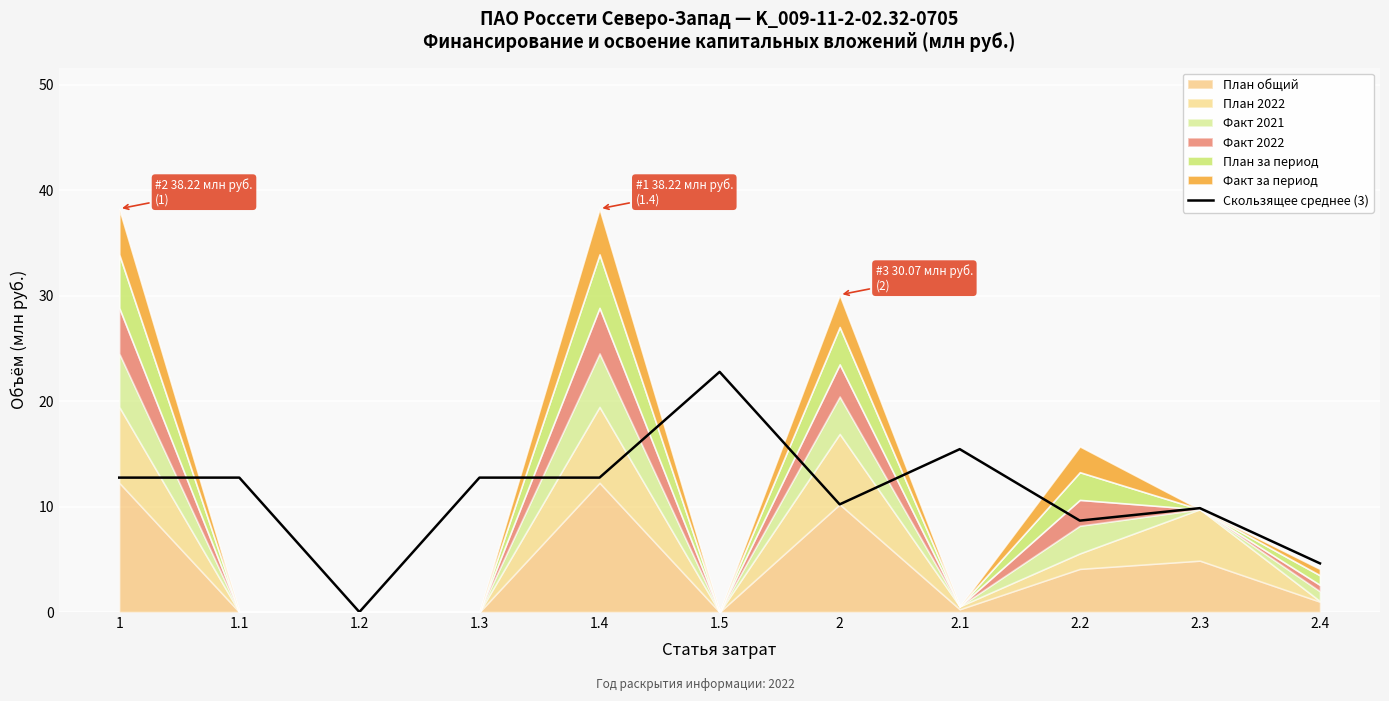

Reading left to right, extract all data points from this chart.

12.7	12.7	0.0	12.7	12.7	22.8	10.2	15.4	8.7	9.8	4.6